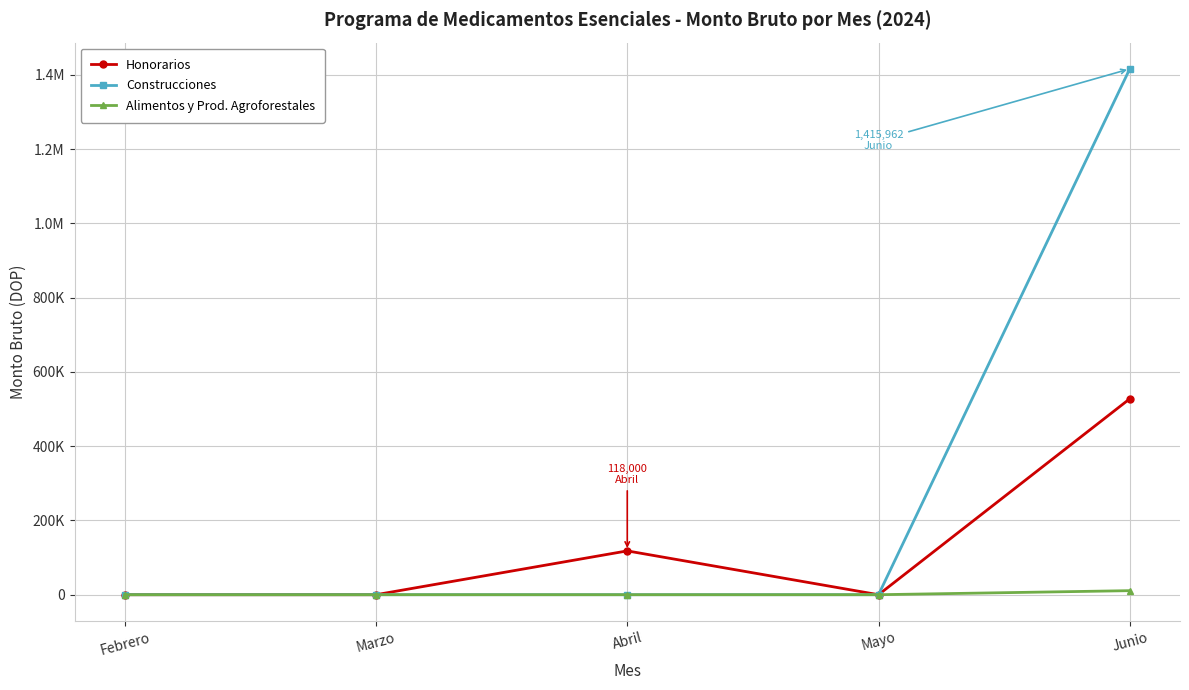

True or false: Honorarios has a value of -197885 at Febrero.

False